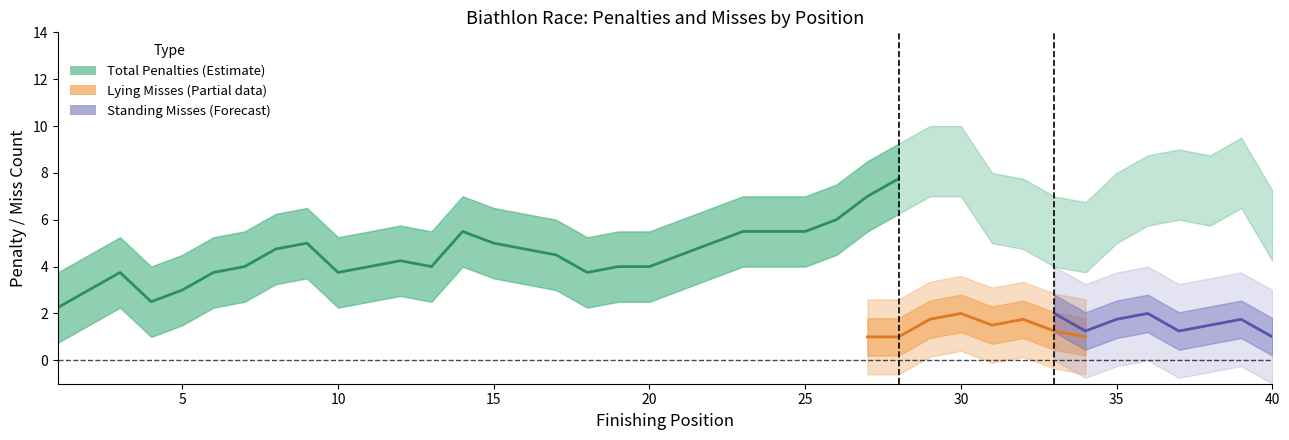

Is the value of Missed Shots at 19 greater than the value of Standing Misses at 39?

Yes